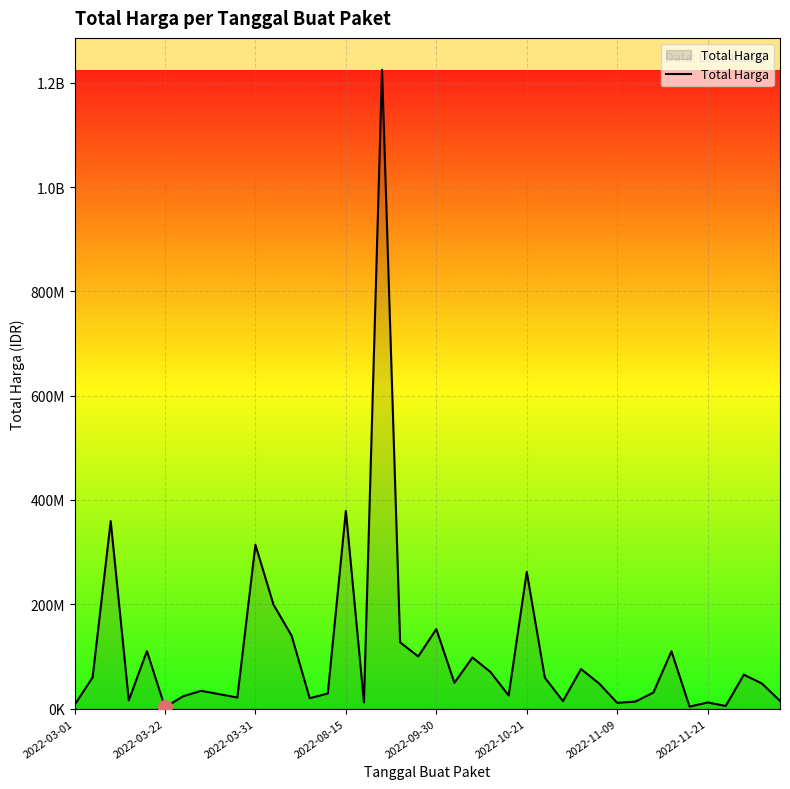

Is this an area chart (filled region under the line)?

Yes